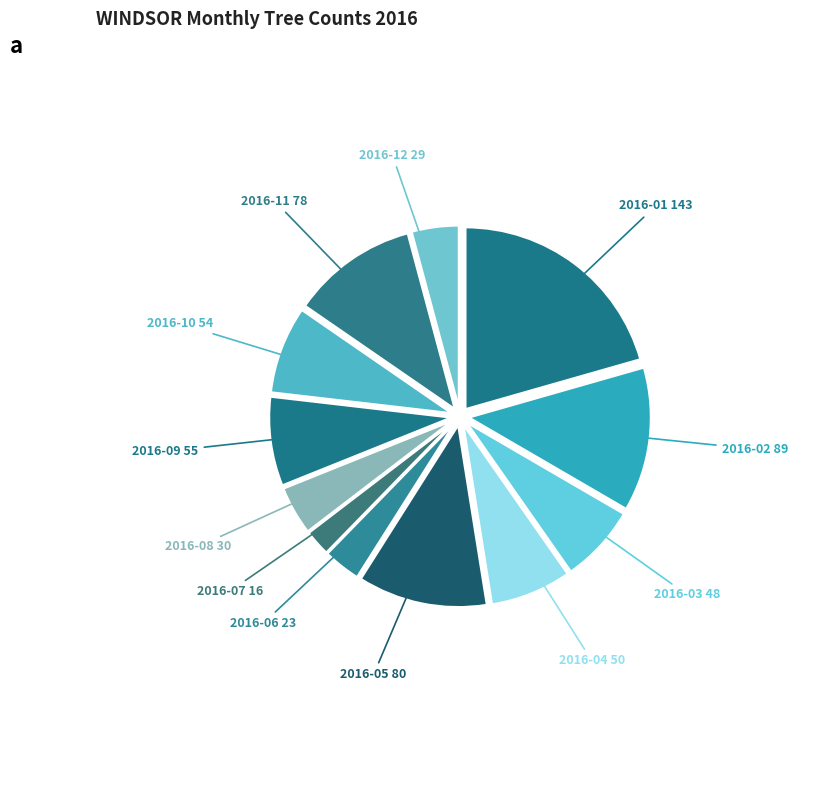

Does any single category account for the majority?

No